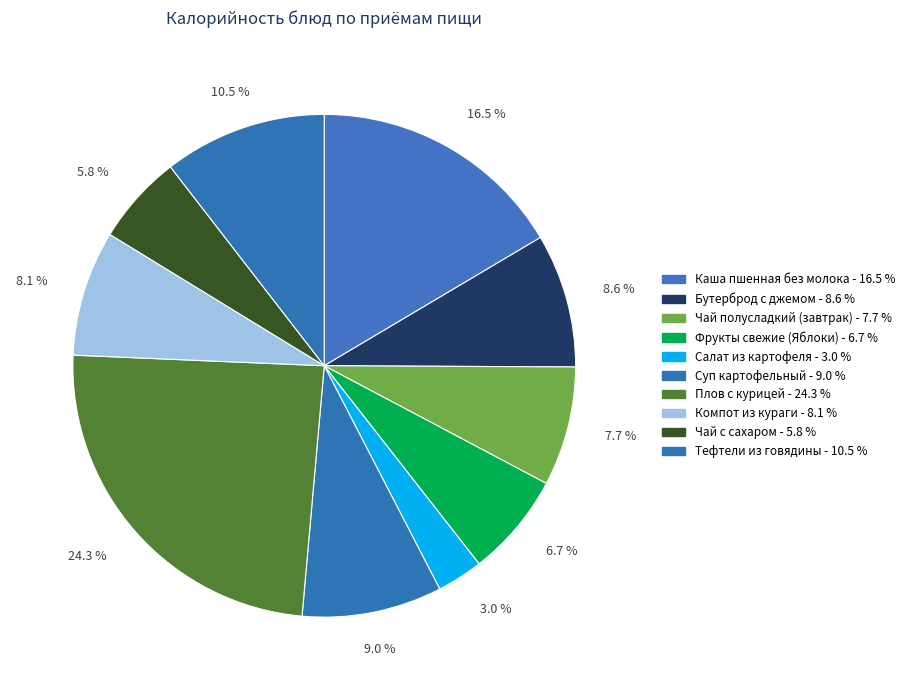

Is Тефтели из говядины the majority of the pie?

No